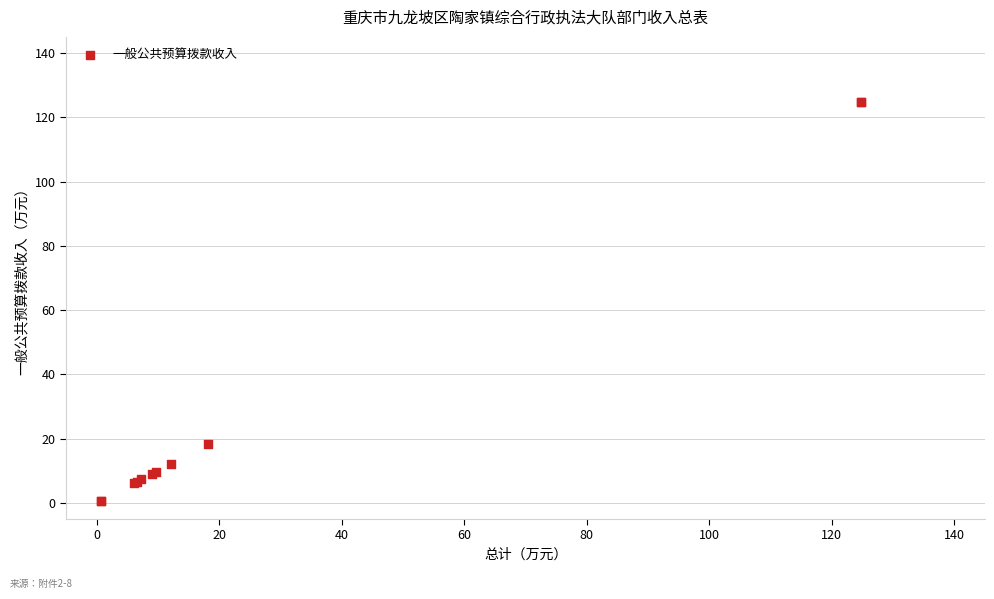

What Y value in the scatter plot is closest to 62?

18.2